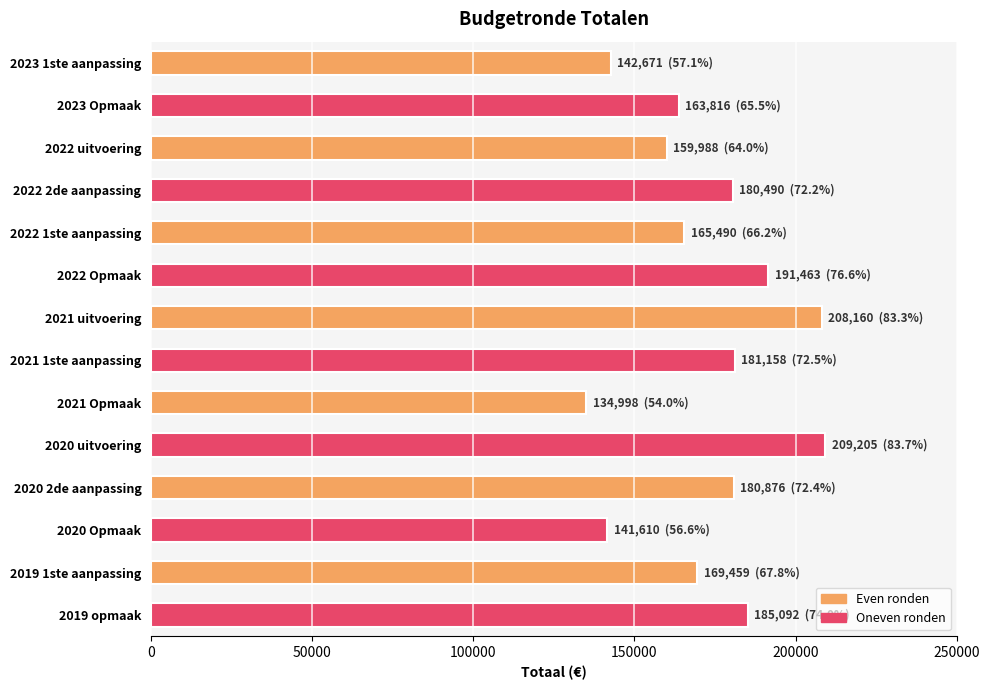

At which label is the value closest to 172101?

2019 1ste aanpassing